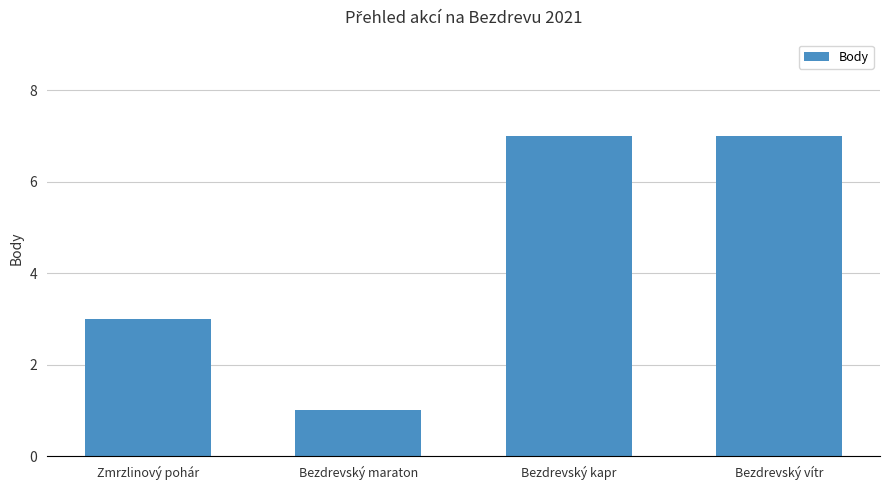

Reading left to right, transcribe all the data shown in this chart.

Zmrzlinový pohár=3	Bezdrevský maraton=1	Bezdrevský kapr=7	Bezdrevský vítr=7